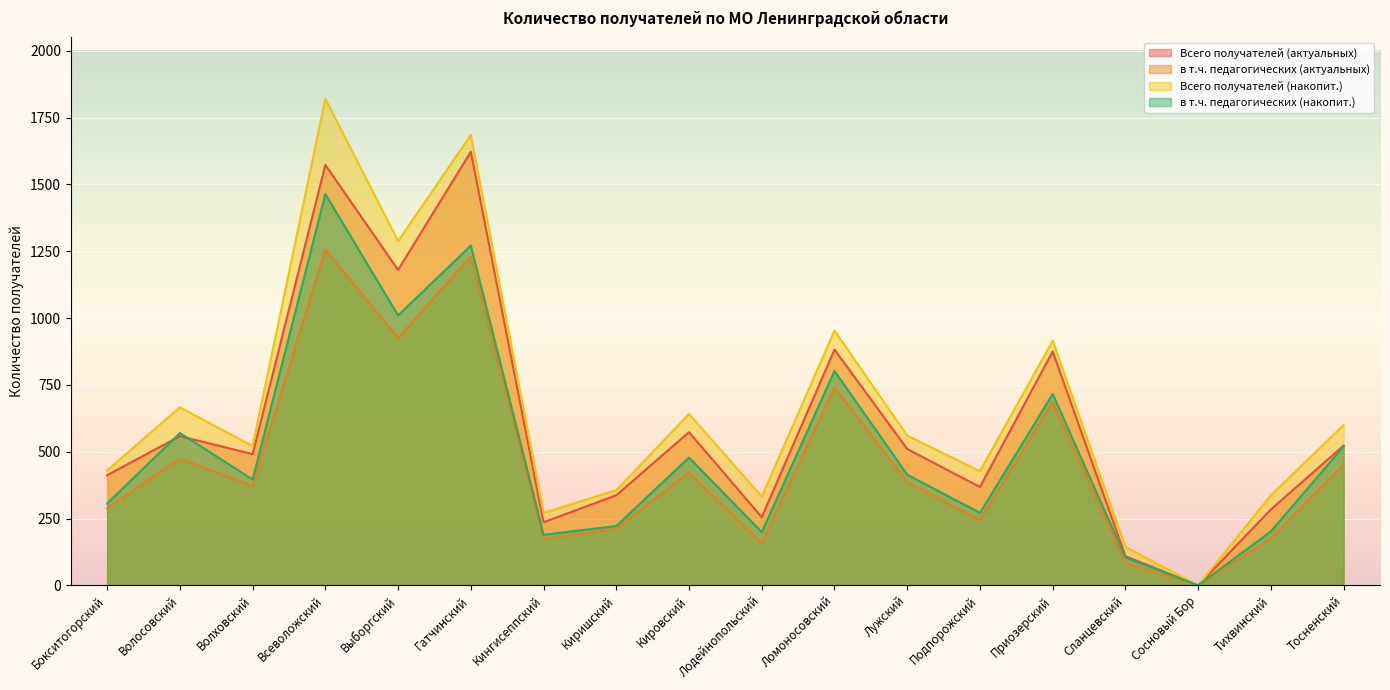

Reading right to left, extract all data points from this chart.

Всего получателей (актуальных): 523	284	0	109	875	368	510	882	255	573	337	236	1622	1180	1573	491	558	412
в т.ч. педагогических (актуальных): 451	176	0	83	686	243	387	741	157	422	211	173	1230	925	1256	372	474	289
Всего получателей (накопит.): 600	337	0	144	915	427	560	953	332	641	356	271	1685	1288	1820	521	666	430
в т.ч. педагогических (накопит.): 520	202	0	104	716	271	414	802	199	478	222	189	1271	1010	1464	396	570	306